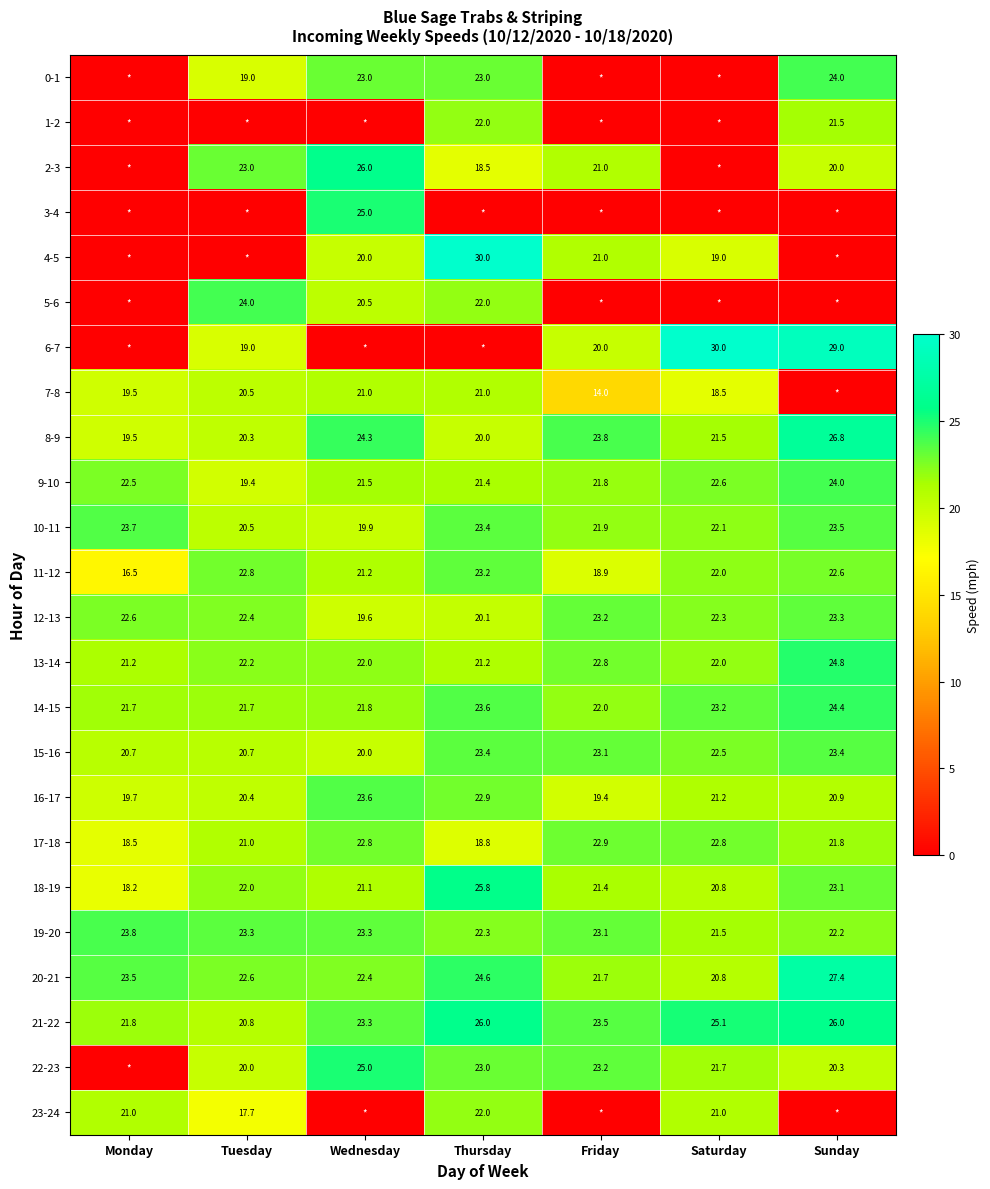

The value of 18-19 at Wednesday is 21.1. True or false?

True